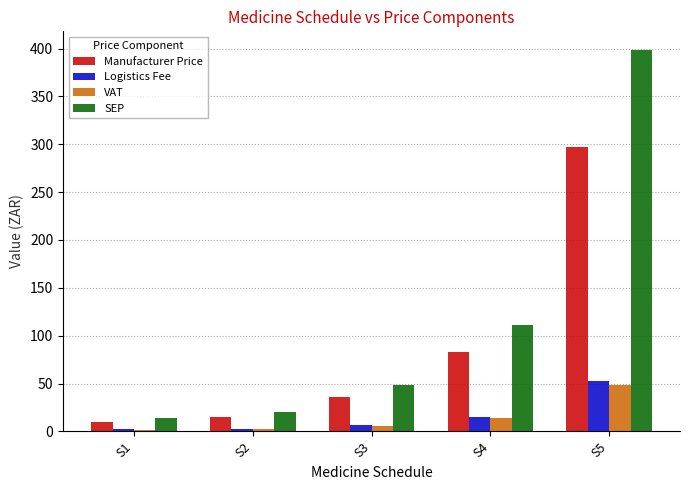

Which series has the widest spread of values?

SEP